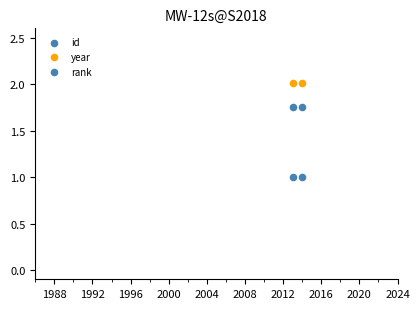

How many points are shown in the scatter plot?

6